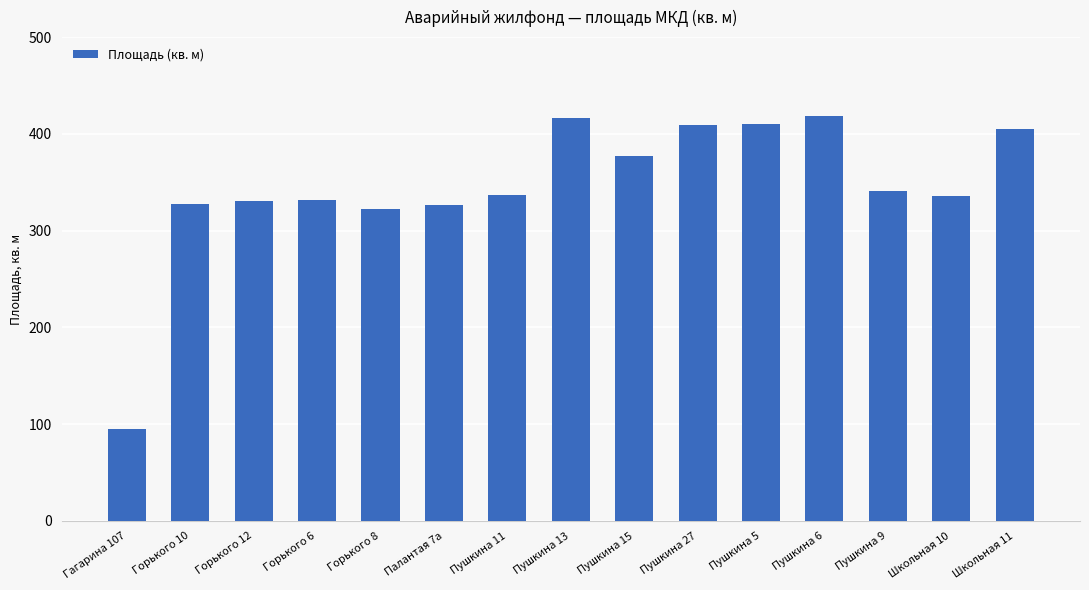

What position from the right is Пушкина 27?

6